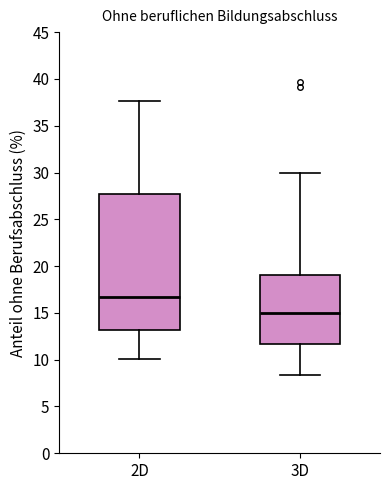

Where does the median line of the box for 3D sit on the y-axis? The values are not printed on the chart, so give them approximately, as read against the axis.

15.0